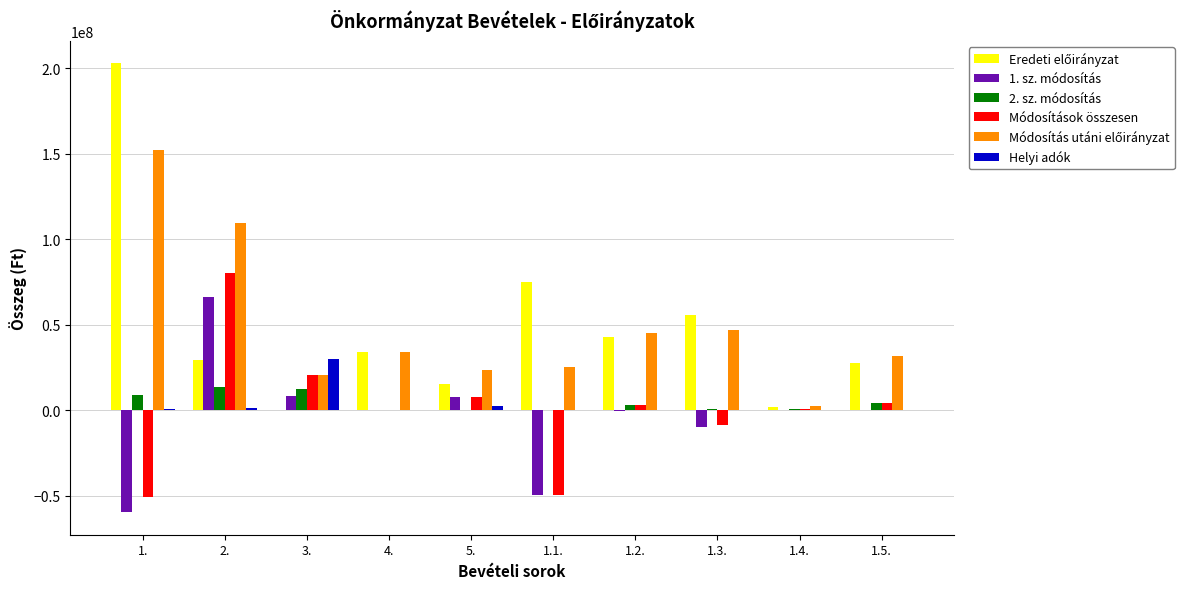

At which category is the sum across all series the highest?

2.